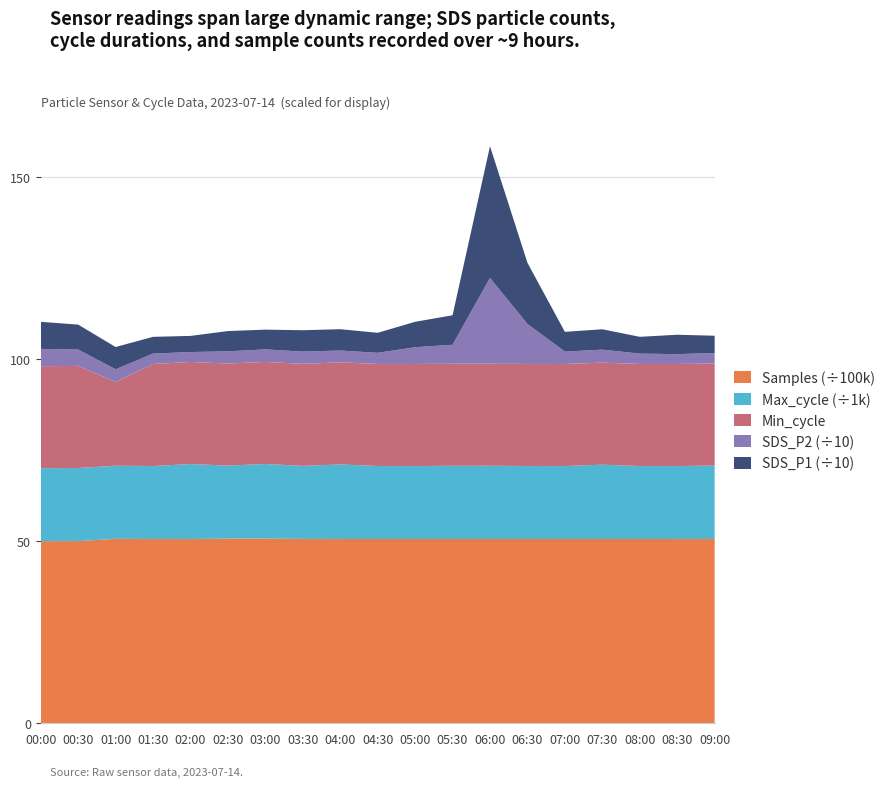

Reading right to left, extract all data points from this chart.

SDS_P1: 09:00=47.4	08:30=53.2	08:00=46.0	07:30=55.9	07:00=54.1	06:30=167.9	06:00=361.2	05:30=80.9	05:00=69.7	04:30=55.0	04:00=58.5	03:30=58.6	03:00=54.2	02:30=55.7	02:00=44.2	01:30=46.0	01:00=61.1	00:30=68.4	00:00=74.2
SDS_P2: 09:00=28.8	08:30=27.0	08:00=28.4	07:30=35.6	07:00=34.0	06:30=109.5	06:00=235.4	05:30=52.0	05:00=46.0	04:30=30.5	04:00=32.5	03:30=33.6	03:00=34.4	02:30=33.4	02:00=27.3	01:30=28.4	01:00=34.5	00:30=45.0	00:00=47.5
Min_cycle: 09:00=28.0	08:30=28.0	08:00=28.0	07:30=28.0	07:00=28.0	06:30=28.0	06:00=28.0	05:30=28.0	05:00=28.0	04:30=28.0	04:00=28.0	03:30=28.0	03:00=28.0	02:30=28.0	02:00=28.0	01:30=28.0	01:00=23.0	00:30=28.0	00:00=28.0
Max_cycle: 09:00=20147.0	08:30=20021.0	08:00=20021.0	07:30=20389.0	07:00=20021.0	06:30=20029.0	06:00=20093.0	05:30=20083.0	05:00=20021.0	04:30=20025.0	04:00=20462.0	03:30=20032.0	03:00=20469.0	02:30=20028.0	02:00=20579.0	01:30=20021.0	01:00=20056.0	00:30=20072.0	00:00=20022.0
Samples: 09:00=5055262.0	08:30=5055276.0	08:00=5055339.0	07:30=5055355.0	07:00=5055330.0	06:30=5055431.0	06:00=5055502.0	05:30=5055678.0	05:00=5055613.0	04:30=5055571.0	04:00=5055770.0	03:30=5058007.0	03:00=5066612.0	02:30=5066979.0	02:00=5054188.0	01:30=5055339.0	01:00=5060629.0	00:30=4997155.0	00:00=4994076.0